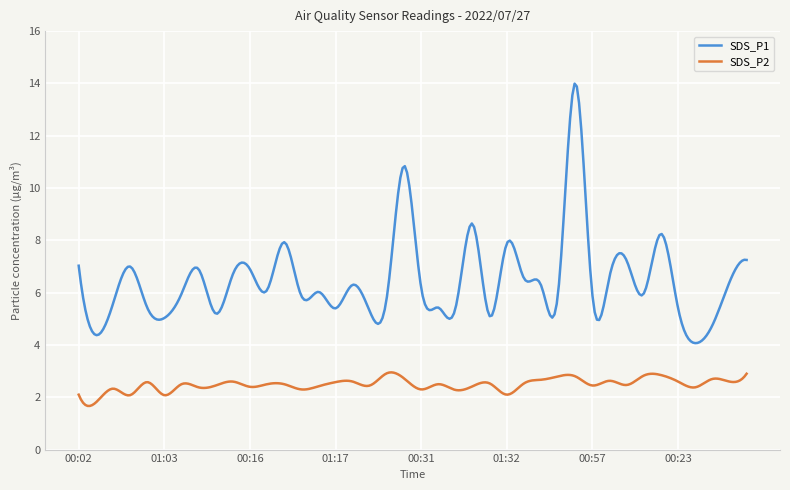

Which series has the largest range (max minus min)?

SDS_P1